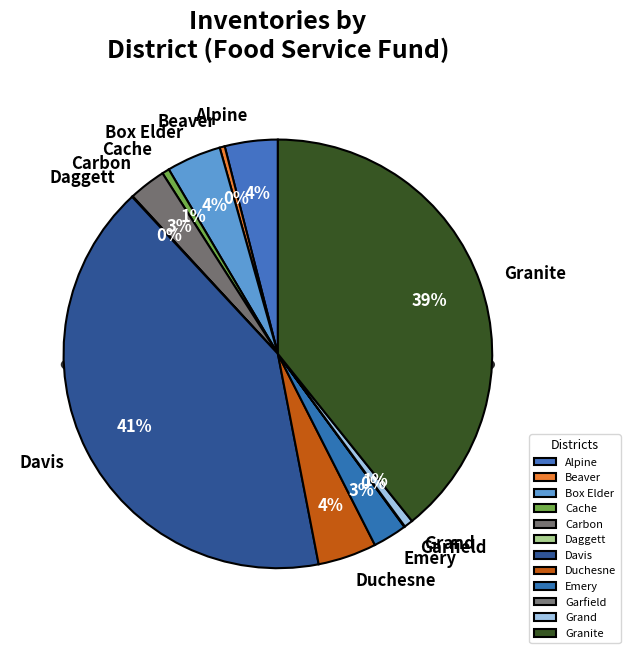

To the nearest percent, what is the average slice percentage?

8%